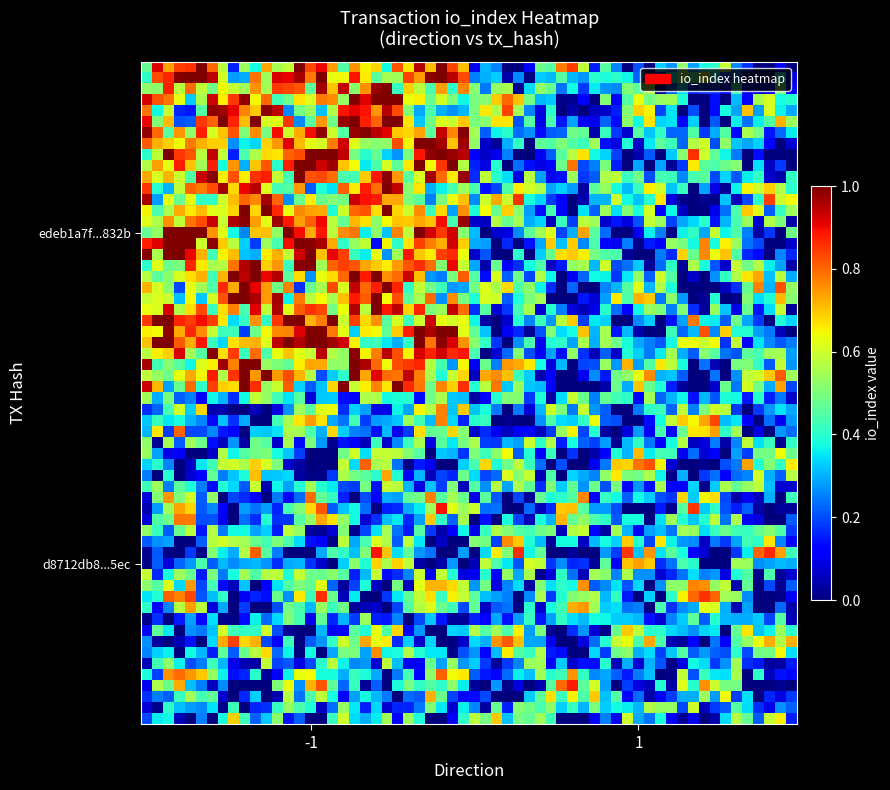

Which series has the largest total across all categories?

edeb1a7f986ce1ca780e2d6d79fafe3191e832b